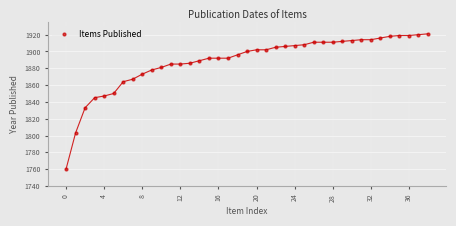

What Y value in the scatter plot is closest to 1840?

1845